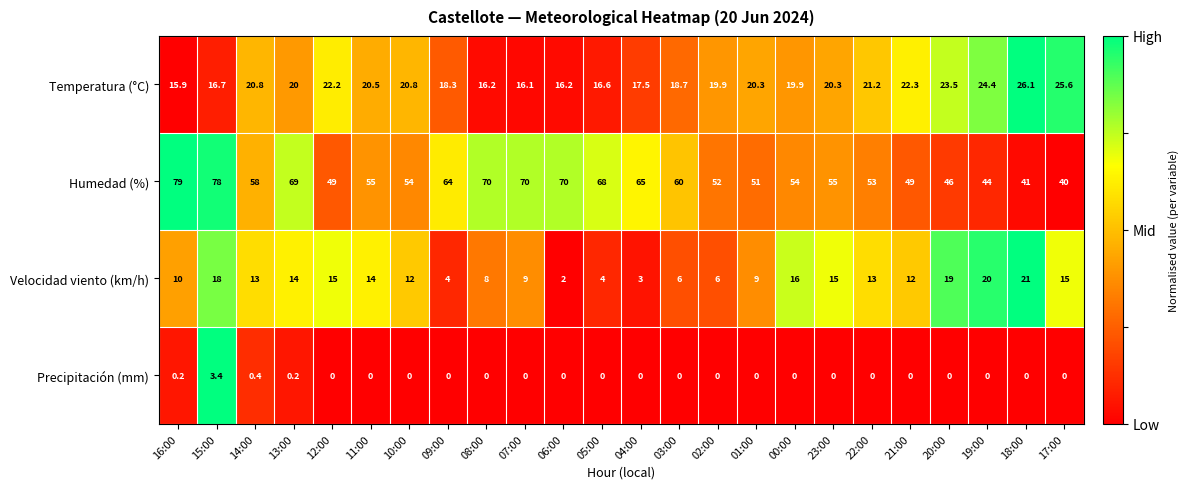

What is the spread (max minus min) of values at 13:00?

68.8